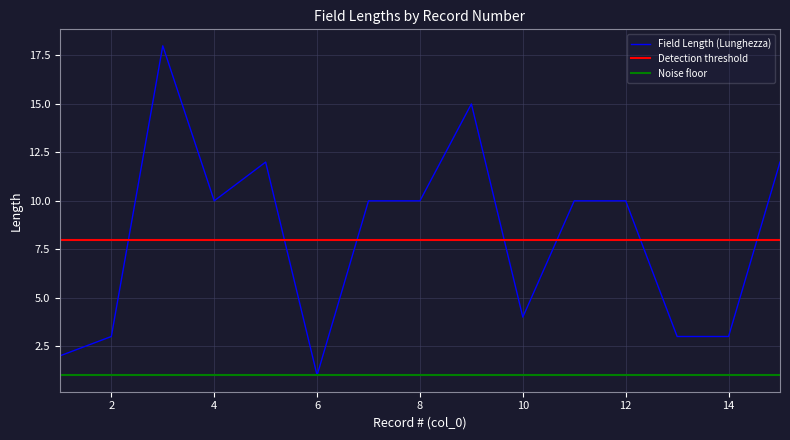

Rank the series by their maximum value, from lowest to highest.

Noise floor, Detection threshold, Field Length (Lunghezza)